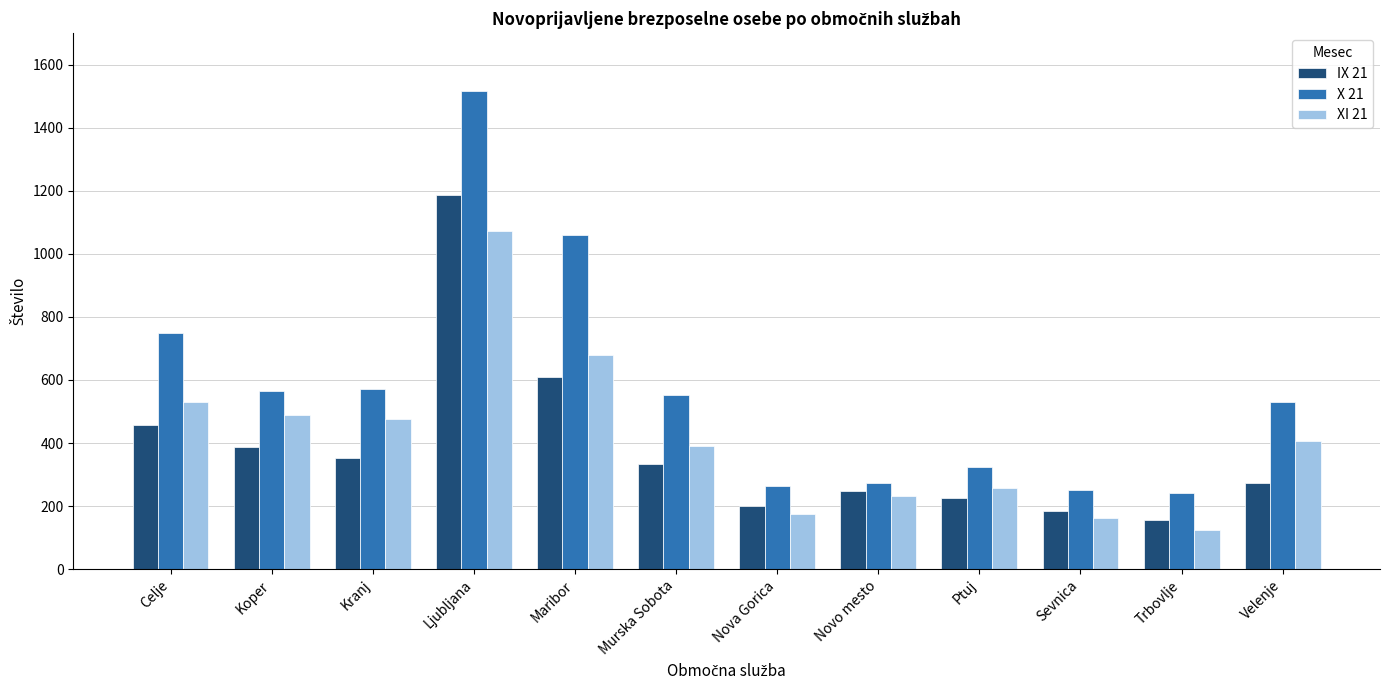

The value of X 21 at Koper is 302. True or false?

False